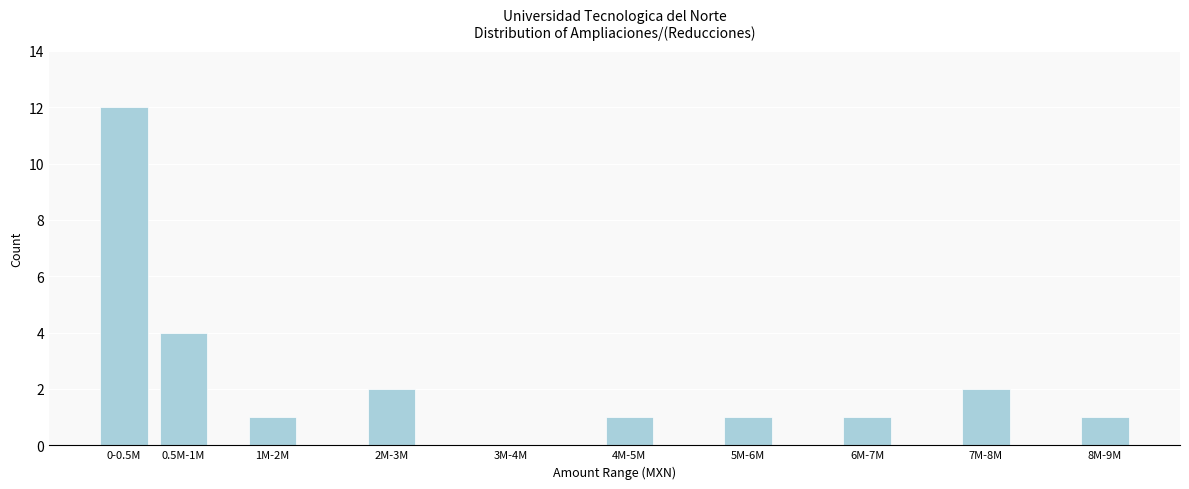

Reading left to right, extract all data points from this chart.

0-0.5M=12	0.5M-1M=4	1M-2M=1	2M-3M=2	3M-4M=0	4M-5M=1	5M-6M=1	6M-7M=1	7M-8M=2	8M-9M=1